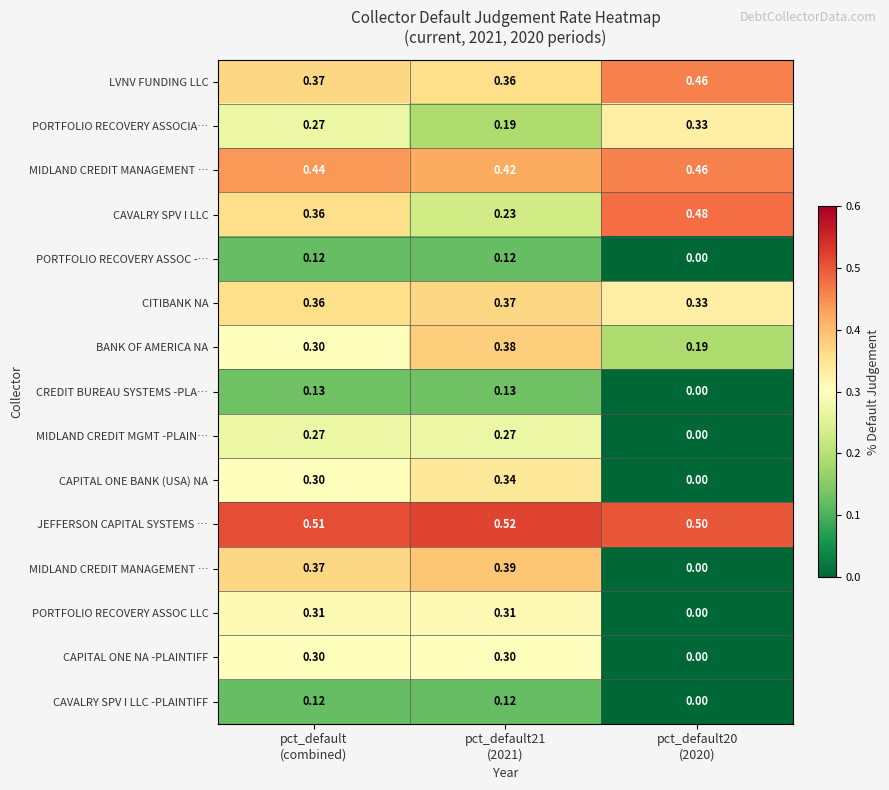

Which has a higher value, pct_default20
(2020) or pct_default21
(2021)?

pct_default20
(2020)